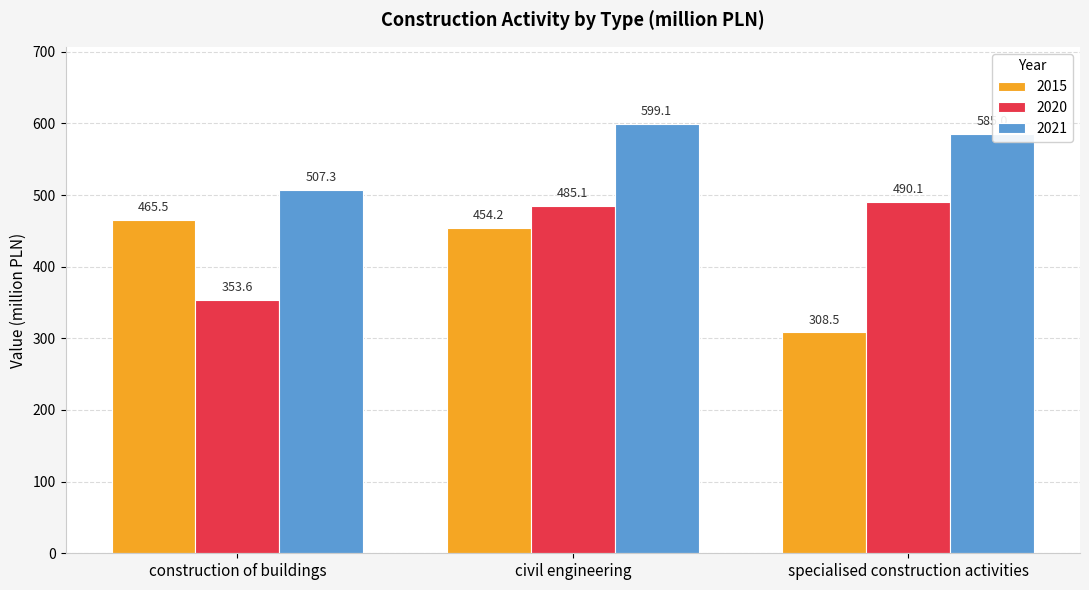

Which category has the lowest value in the 2020 series?

construction of buildings